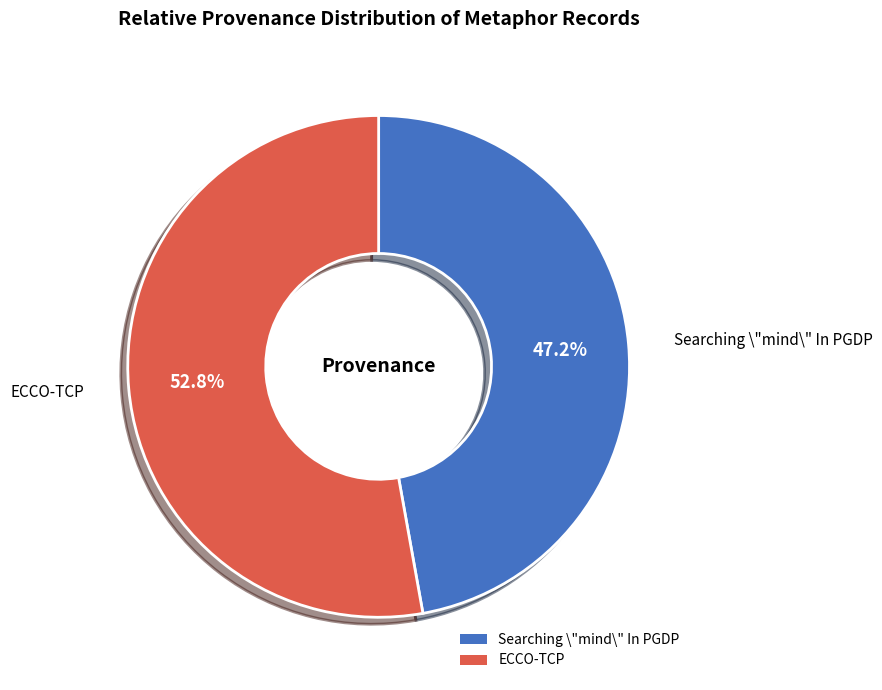

What portion of the pie excludes ECCO-TCP?

47.2%